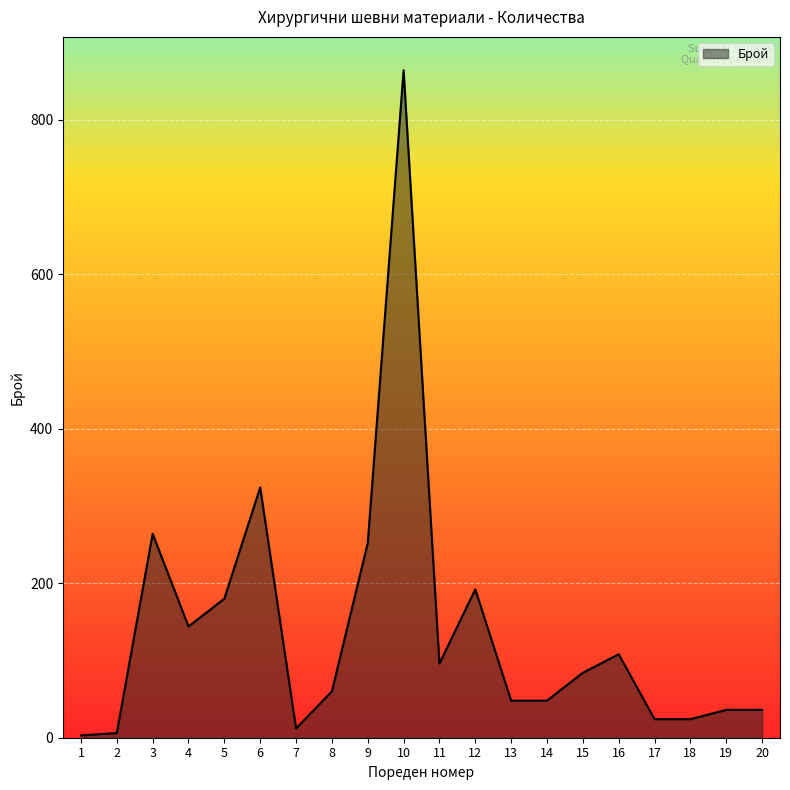

Is it true that the value at 9 is 421?

False